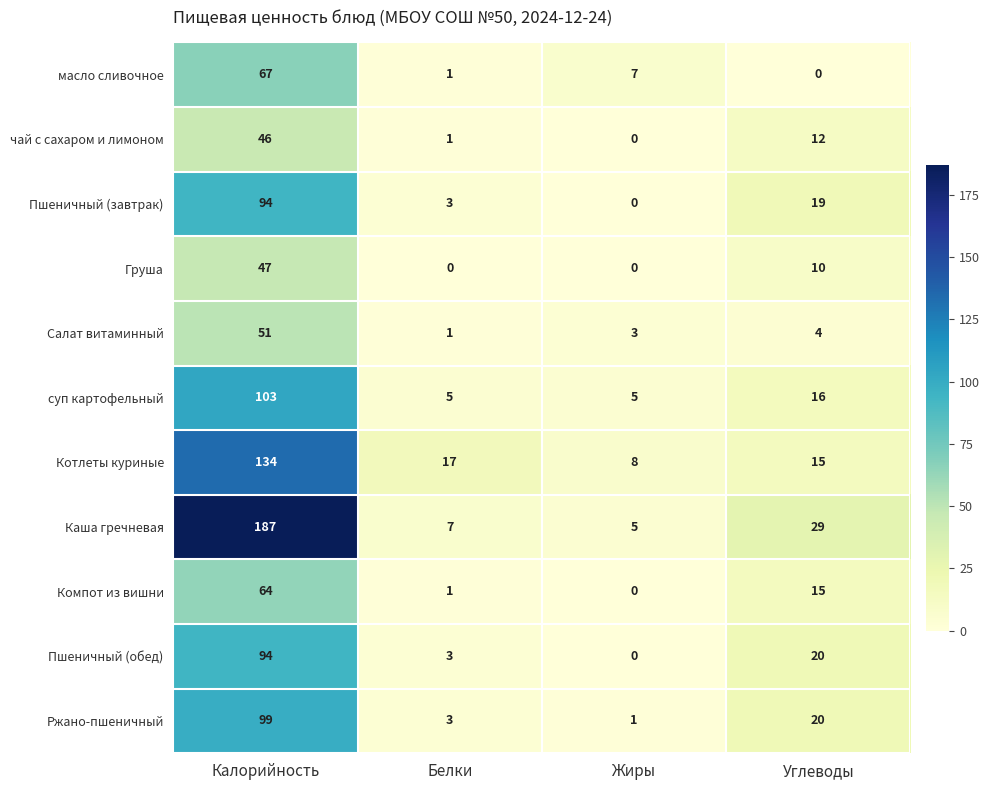

True or false: Котлеты куриные has a value of 22 at Углеводы.

False